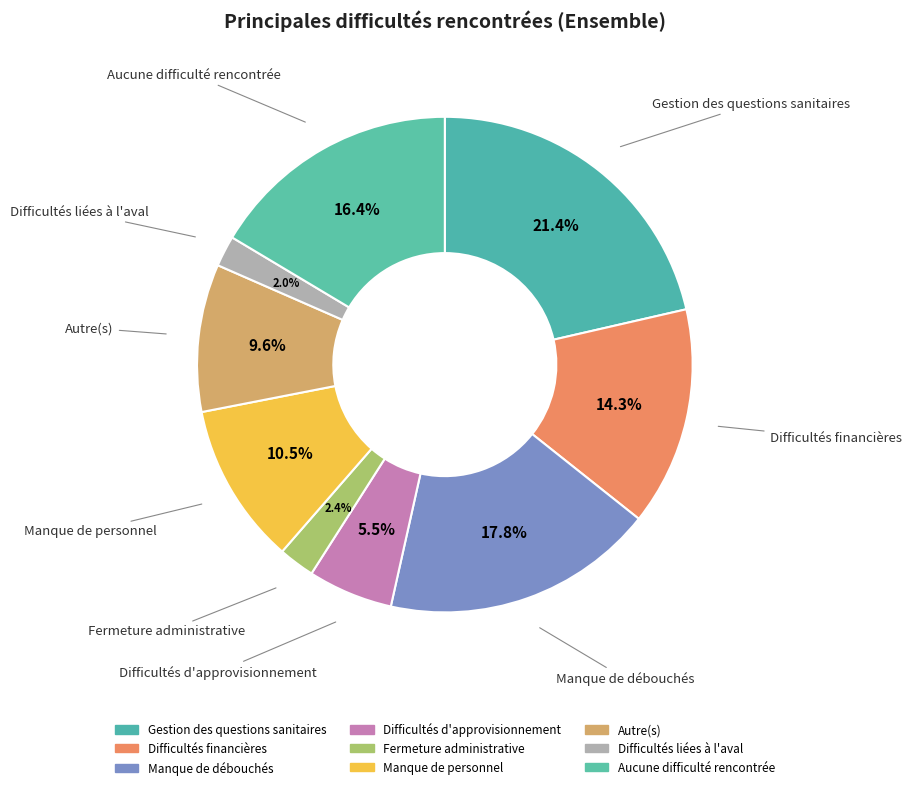

How many slices are in this pie chart?

9